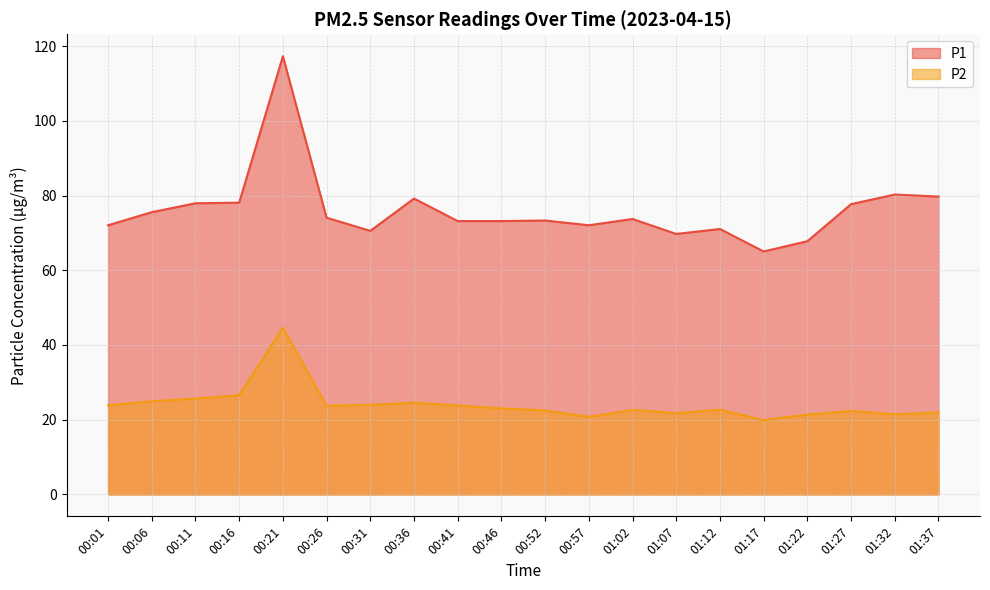

What is the sum of the P2 values at 00:31 and 01:07?

45.8